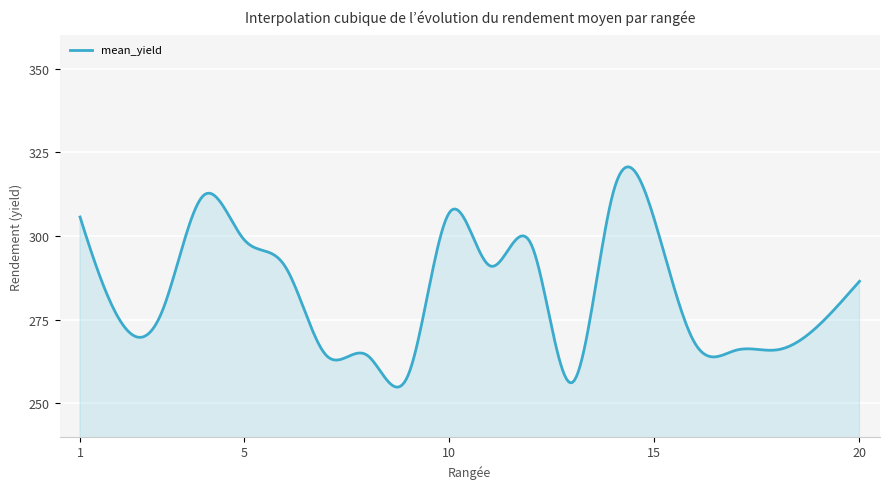

What is the greatest value displayed?

320.7